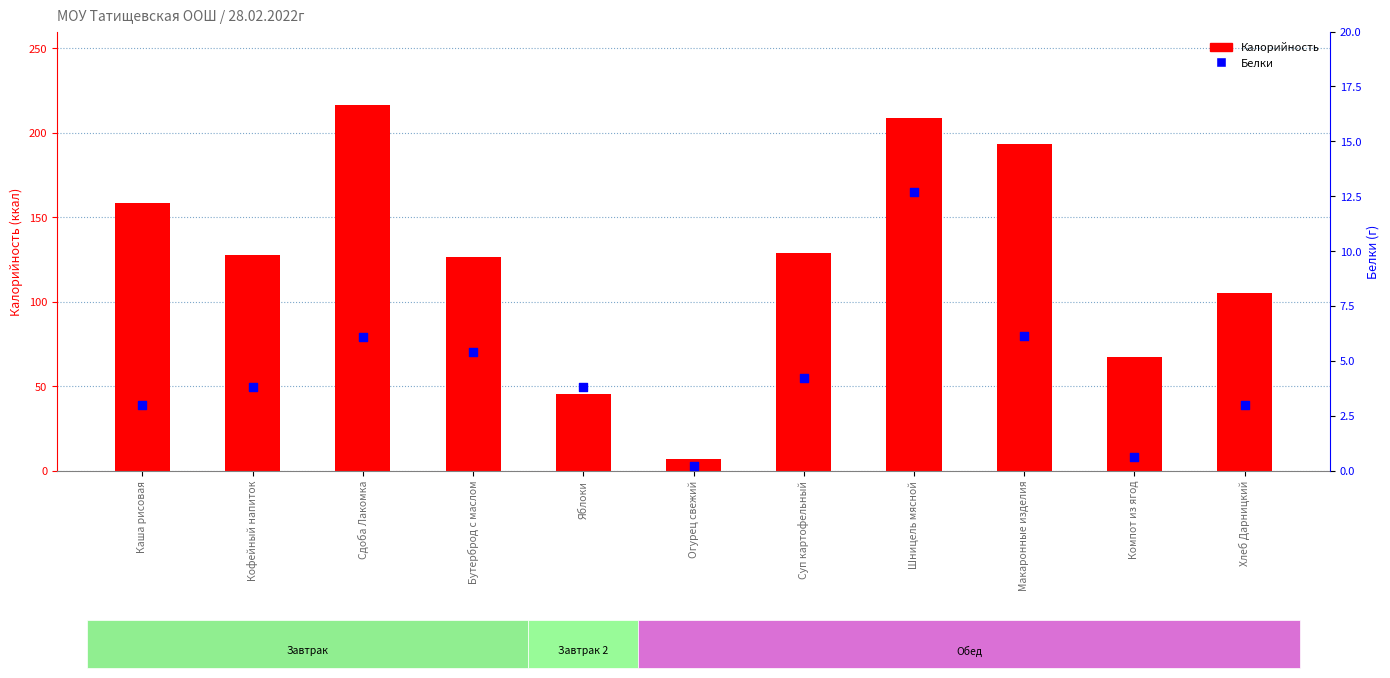

At how many categories does at least one series exceed 73?

8